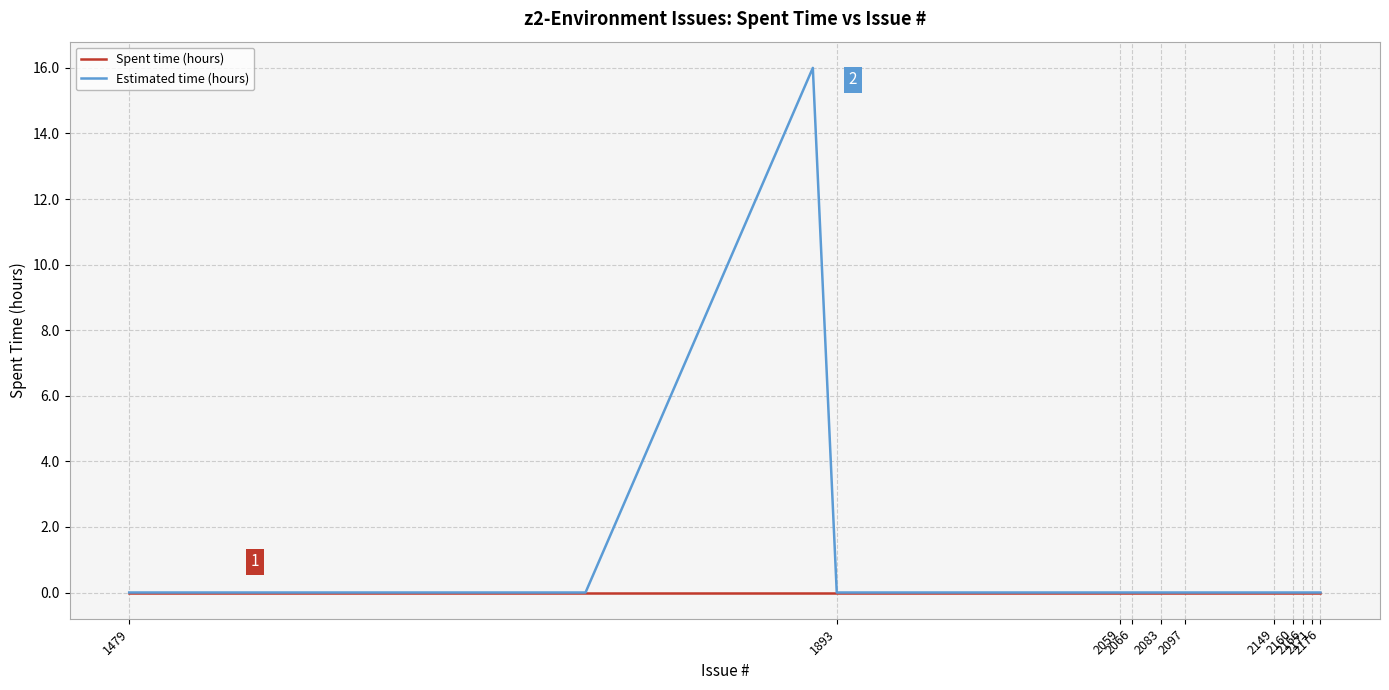

Rank the series by their maximum value, from lowest to highest.

Spent time (hours), Estimated time (hours)